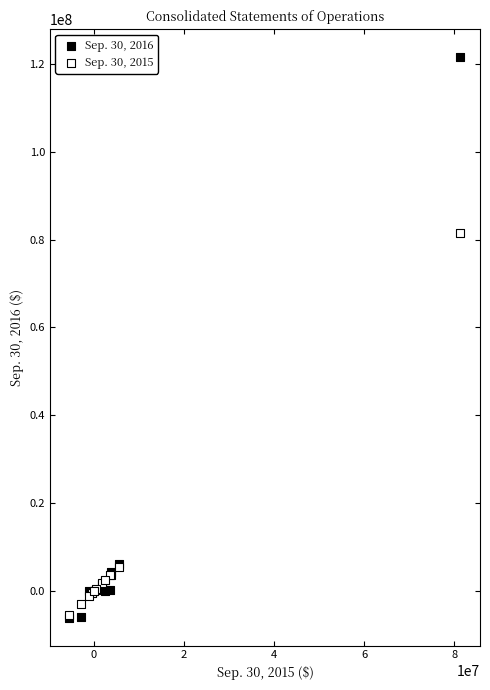

Across all series, what Y value is closest to 57706061?

81394873.0